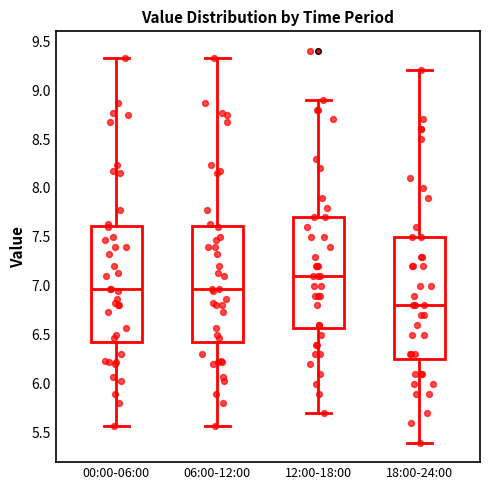

Which box has the lowest median line?

18:00-24:00